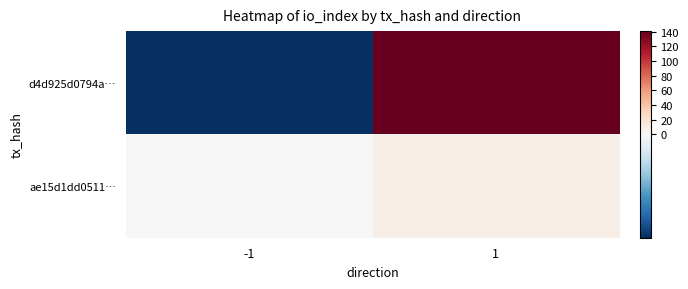

Which series changed the most between -1 and 1?

d4d925d0794a…